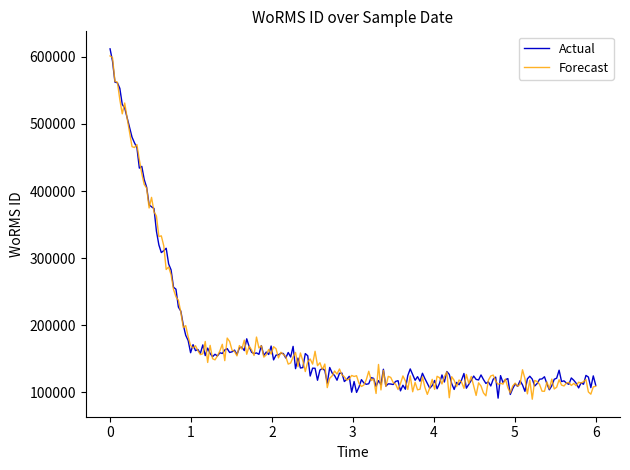

What is the maximum value for Actual?

611936.7